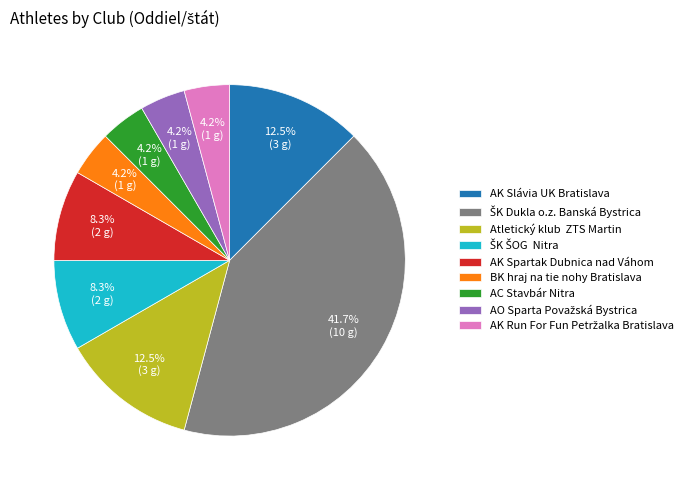

Does Atletický klub ZTS Martin represent more than half of the total?

No